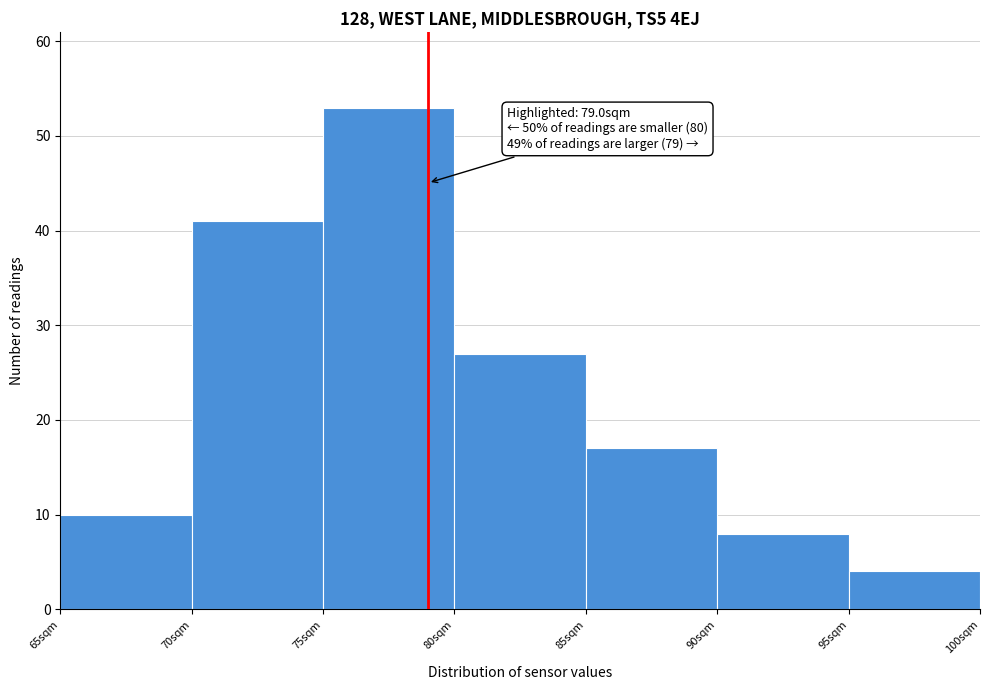

Which range on the x-axis has the tallest bar?

75 to 80